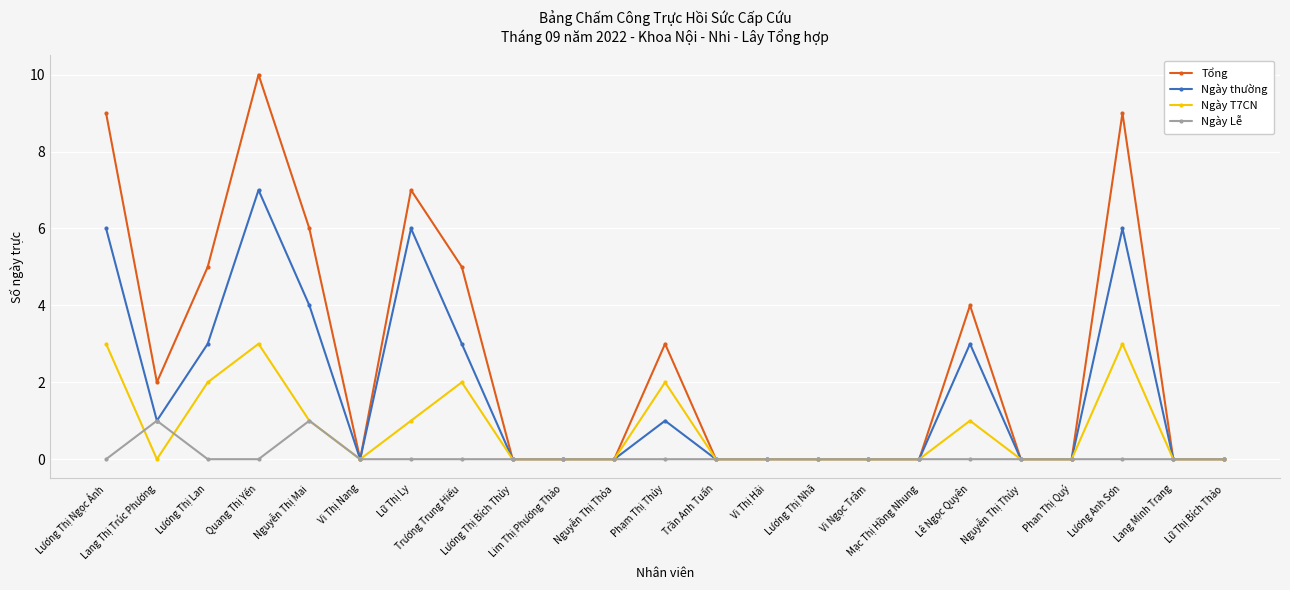

What is the difference between the highest and lowest values at Lang Thị Trúc Phương?

2